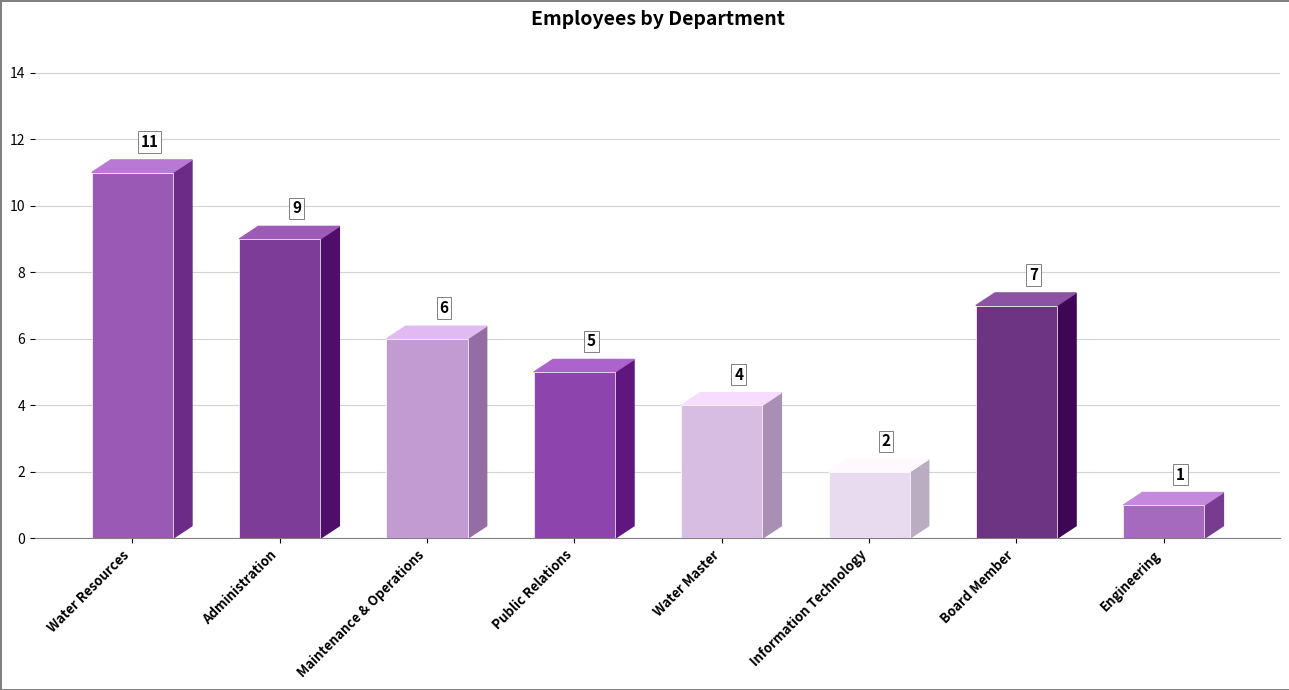

The value at Public Relations is 8. True or false?

False